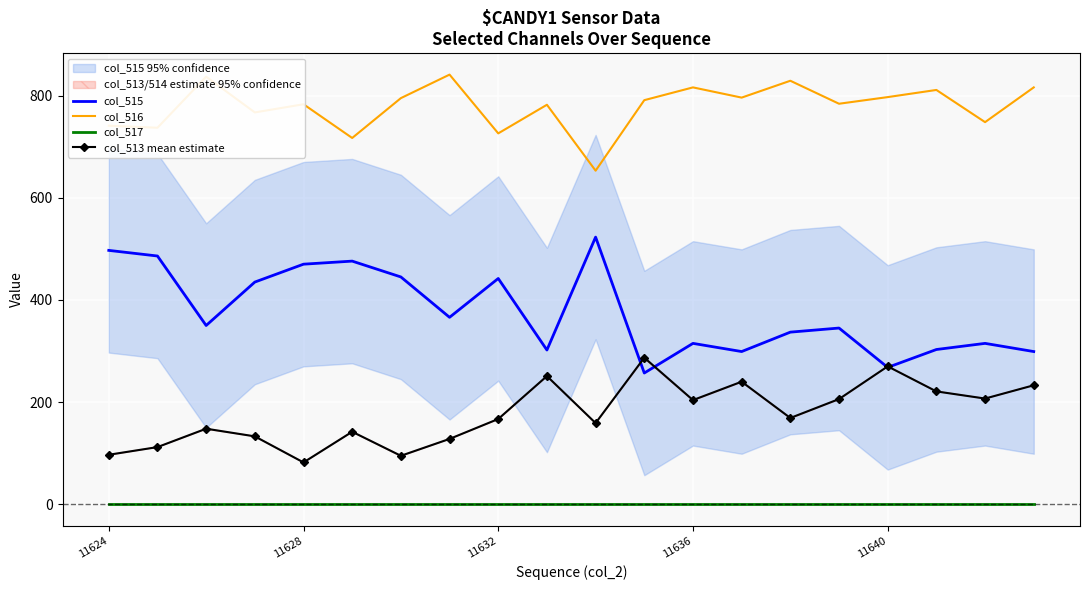

At which category does the chart reach its minimum across all series?

11624